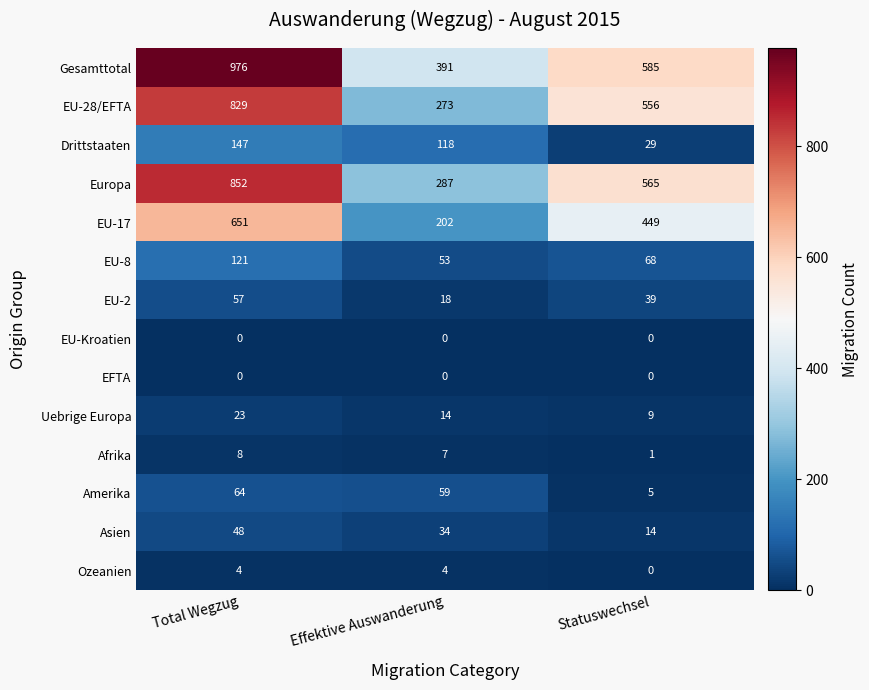

Count the Uebrige Europa values in the range 9 to 23.

3